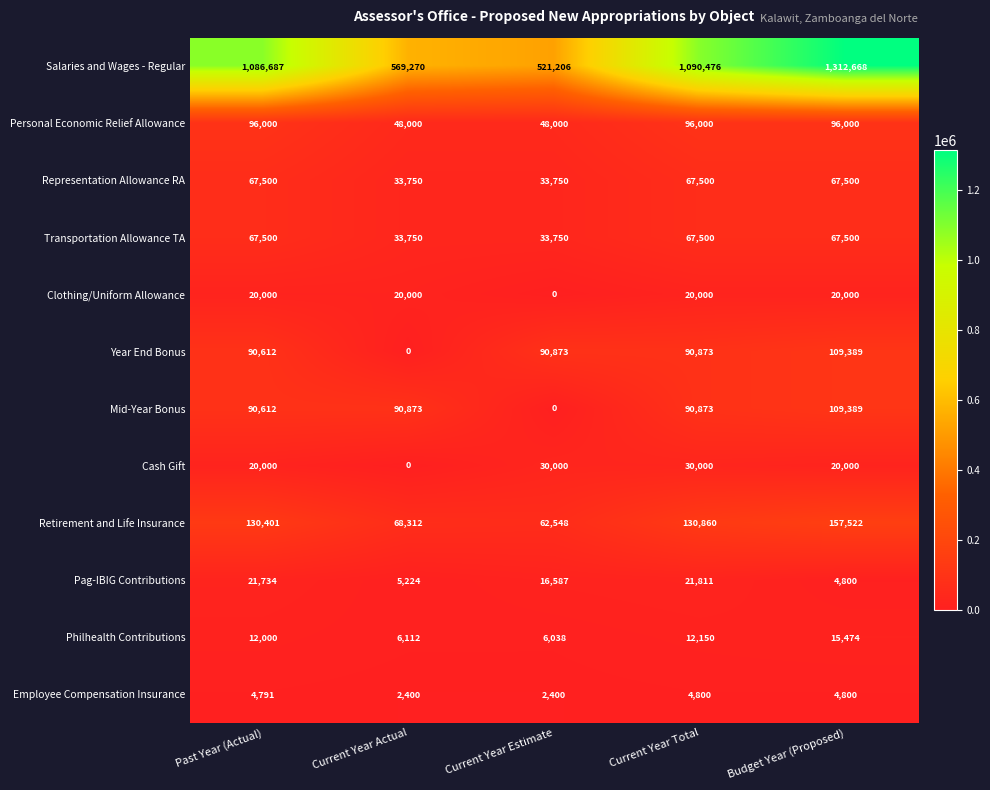

What is the sum of the Transportation Allowance TA values at Past Year (Actual) and Current Year Actual?

101250